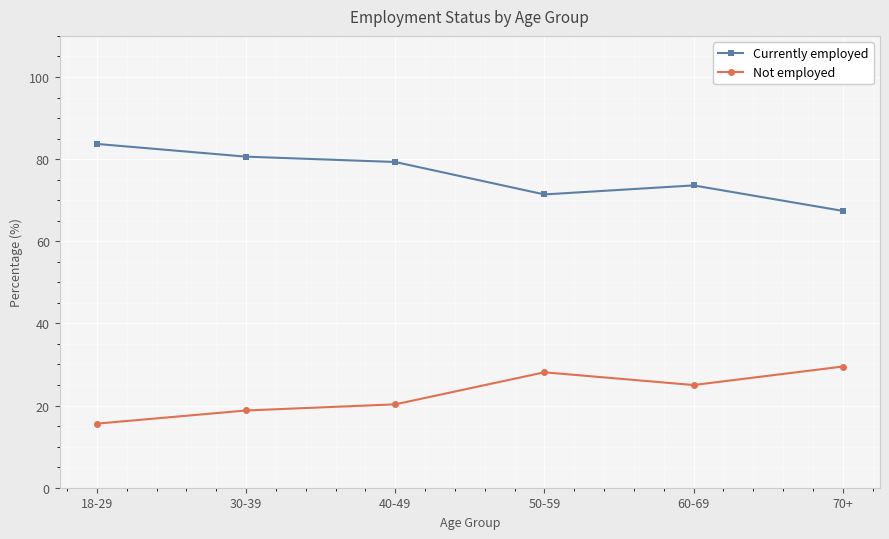

At which category does Currently employed reach its first local valley?

50-59